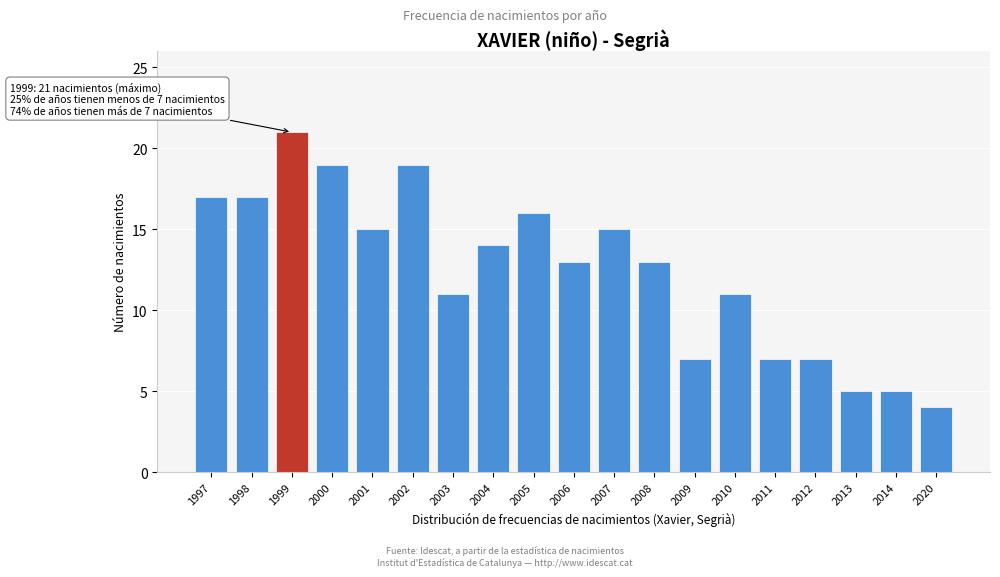

Reading left to right, what are all the values shown in this chart?

1997=17	1998=17	1999=21	2000=19	2001=15	2002=19	2003=11	2004=14	2005=16	2006=13	2007=15	2008=13	2009=7	2010=11	2011=7	2012=7	2013=5	2014=5	2020=4